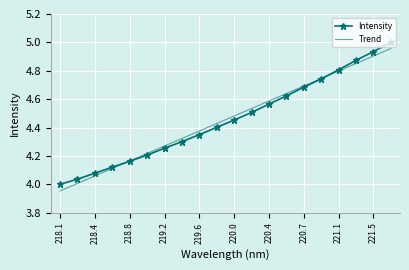

Which series has the largest total across all categories?

Intensity